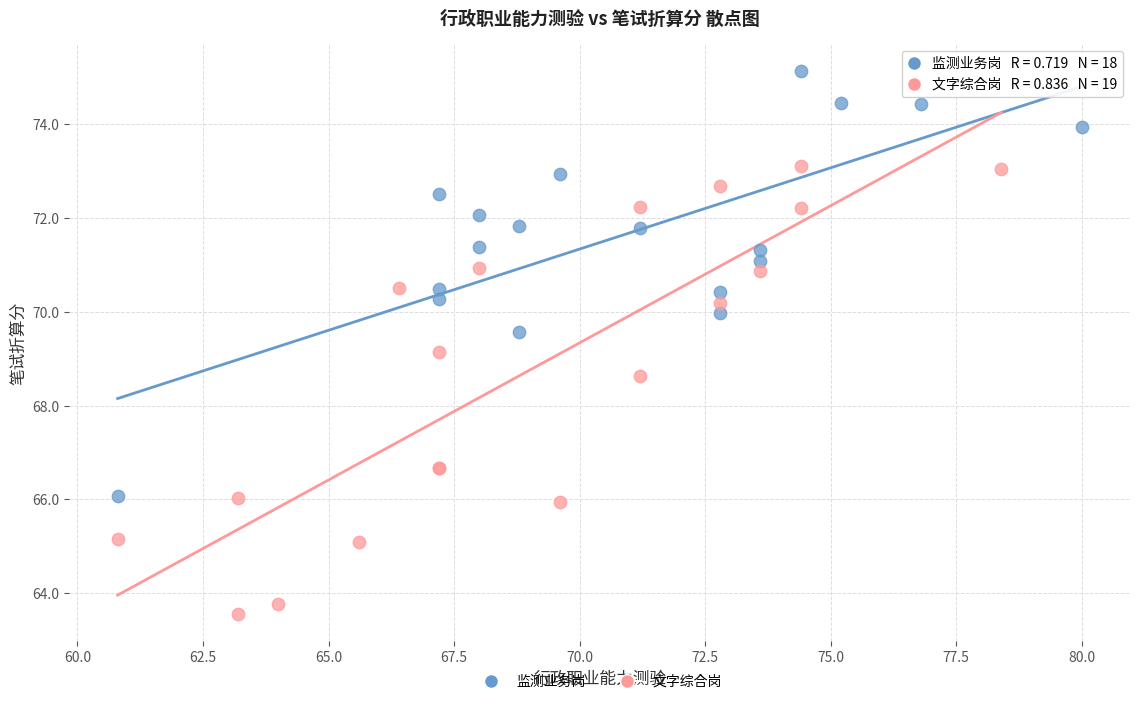

Which series reaches the minimum Y coordinate?

文字综合岗